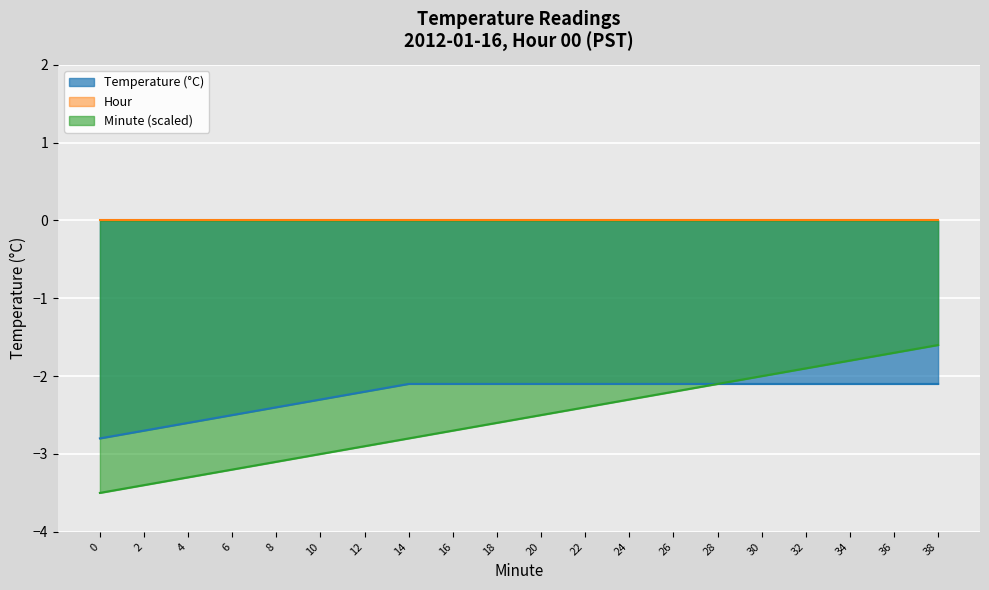

What is the difference between the maximum and minimum values in the Temperature (°C) series?

0.7